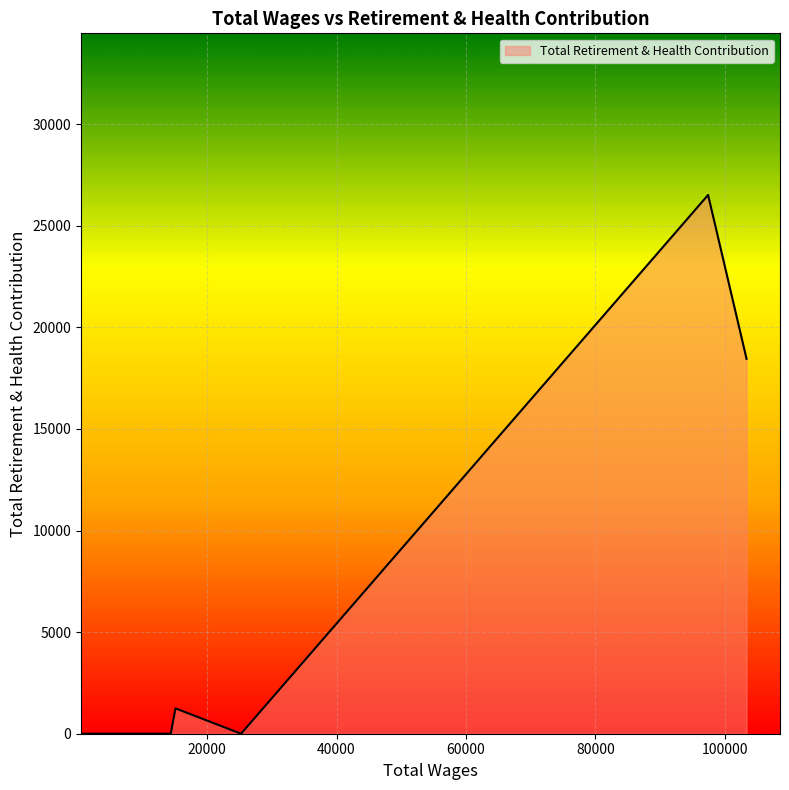

What is the maximum value shown in the chart?

26519